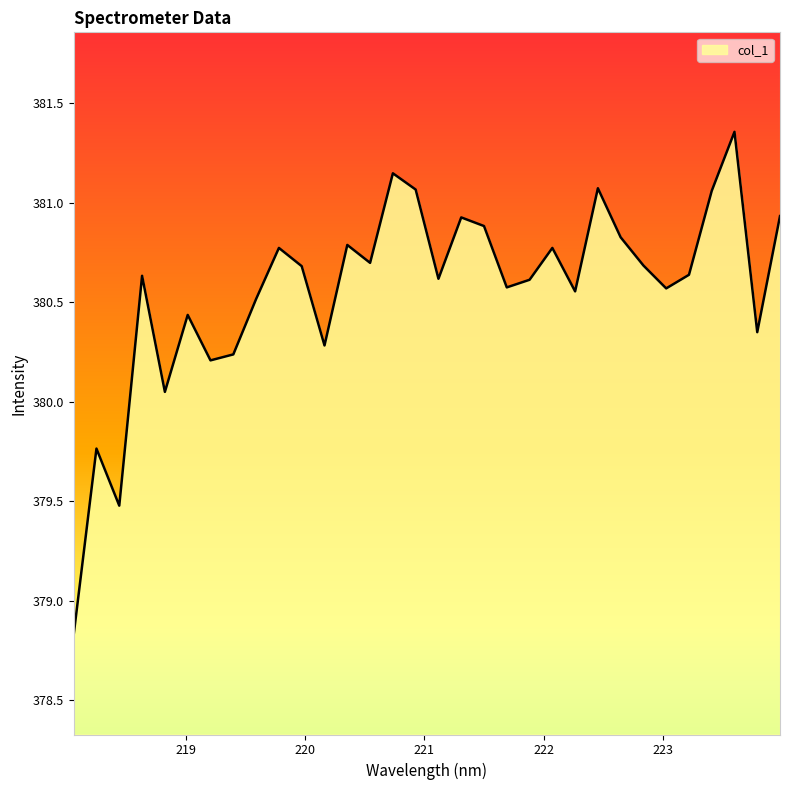

What is the smallest value displayed?

378.8